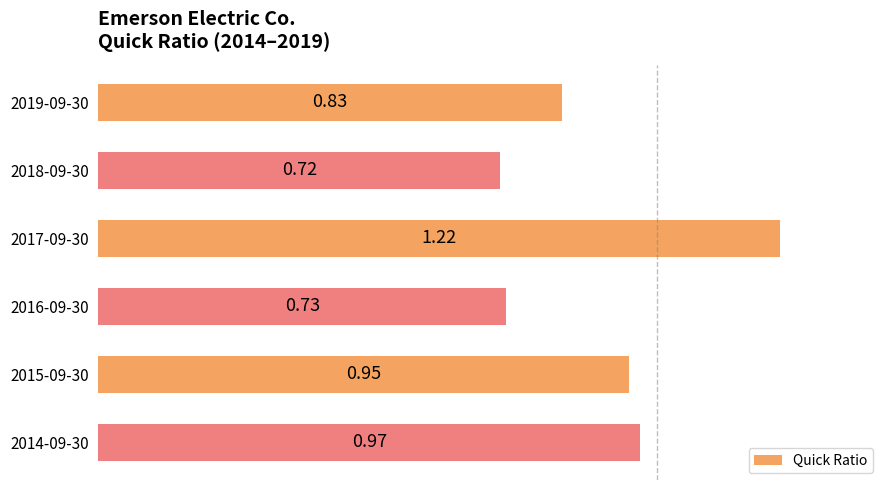

List the labels in order of value, largest first.

2017-09-30, 2014-09-30, 2015-09-30, 2019-09-30, 2016-09-30, 2018-09-30